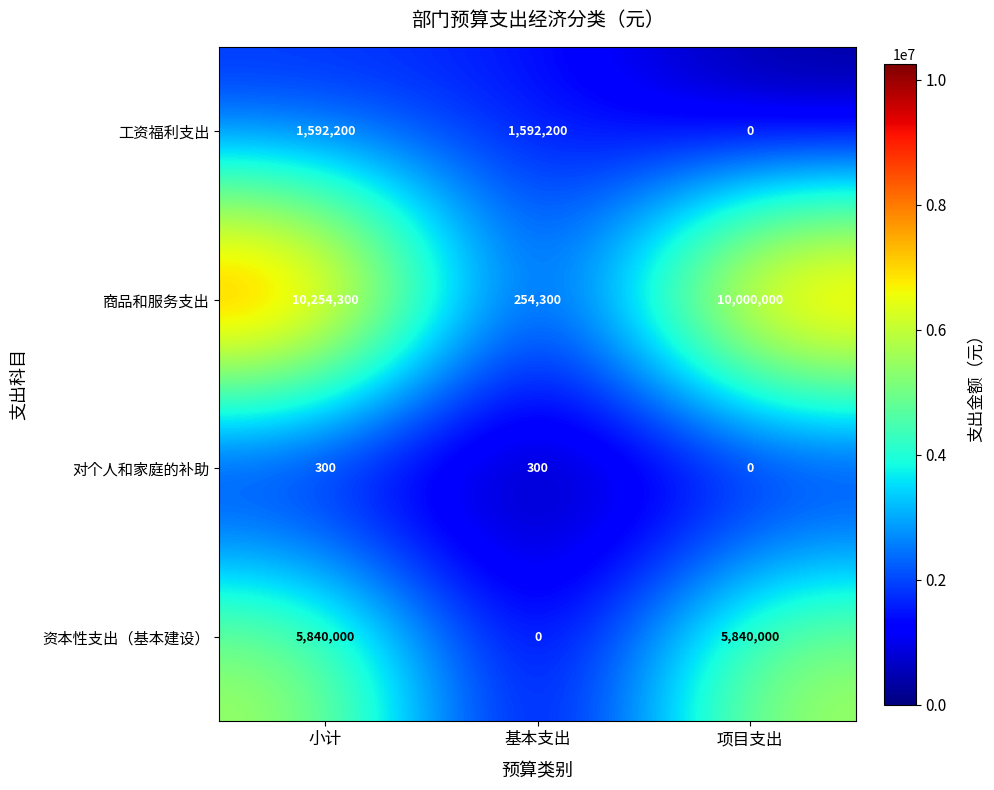

Count the number of categories in the chart.

3